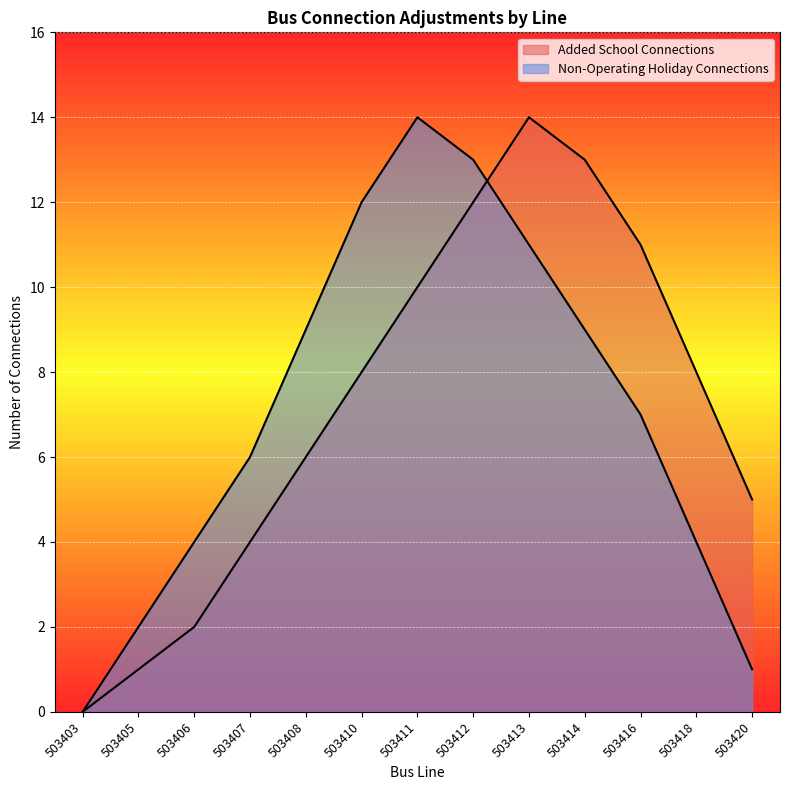

True or false: Non-Operating Holiday Connections and Added School Connections cross at least once.

True